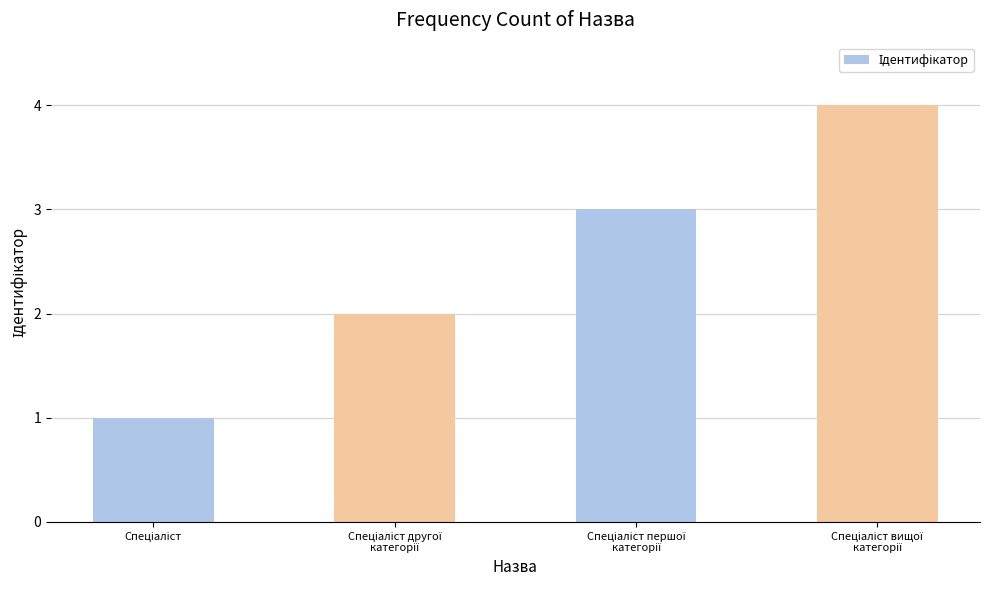

What is the greatest value displayed?

4